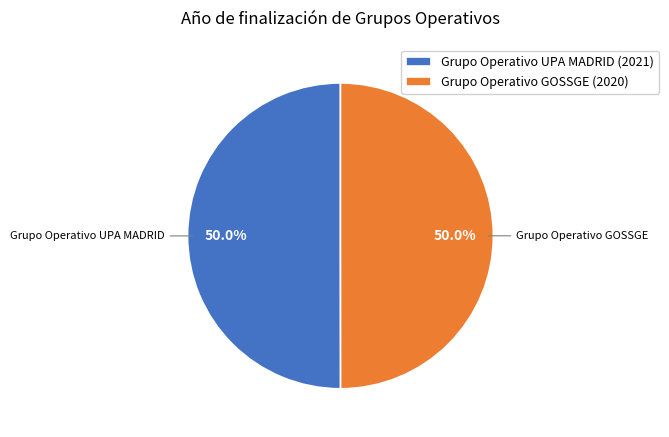

True or false: Grupo Operativo GOSSGE (2020) accounts for 59% of the total.

False